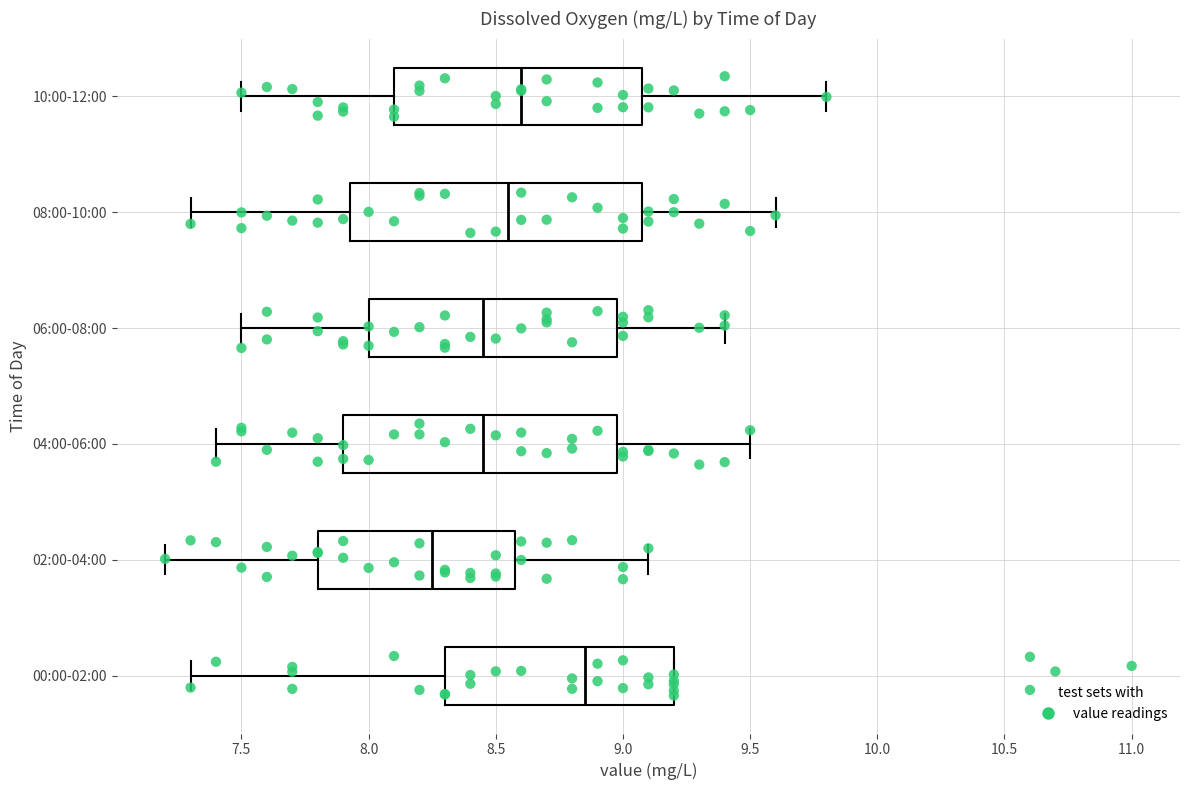

Reading bottom to top, transcribe this box plot: for each box, give where its median line is, the range the box spans, and where its two whiskers end, as read against the x-axis. The values are not printed on the chart, so give them approximately, as read against the axis.

00:00-02:00: median 8.85, box 8.30 to 9.20, whiskers 7.30 to 9.20
02:00-04:00: median 8.25, box 7.80 to 8.60, whiskers 7.20 to 9.10
04:00-06:00: median 8.45, box 7.90 to 9.00, whiskers 7.40 to 9.50
06:00-08:00: median 8.45, box 8.00 to 9.00, whiskers 7.50 to 9.40
08:00-10:00: median 8.55, box 7.95 to 9.10, whiskers 7.30 to 9.60
10:00-12:00: median 8.60, box 8.10 to 9.10, whiskers 7.50 to 9.80